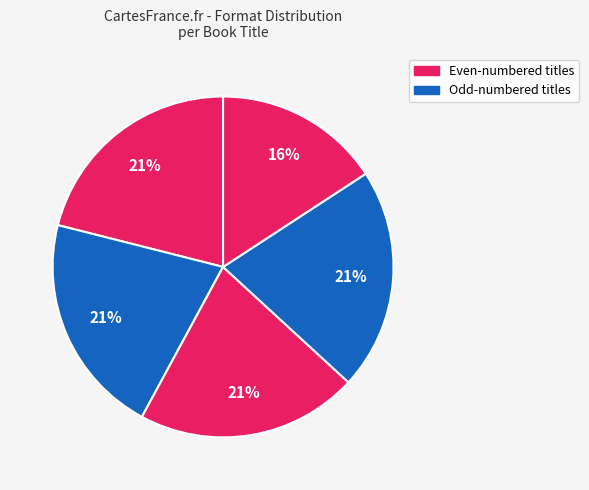

How many slices are in this pie chart?

5